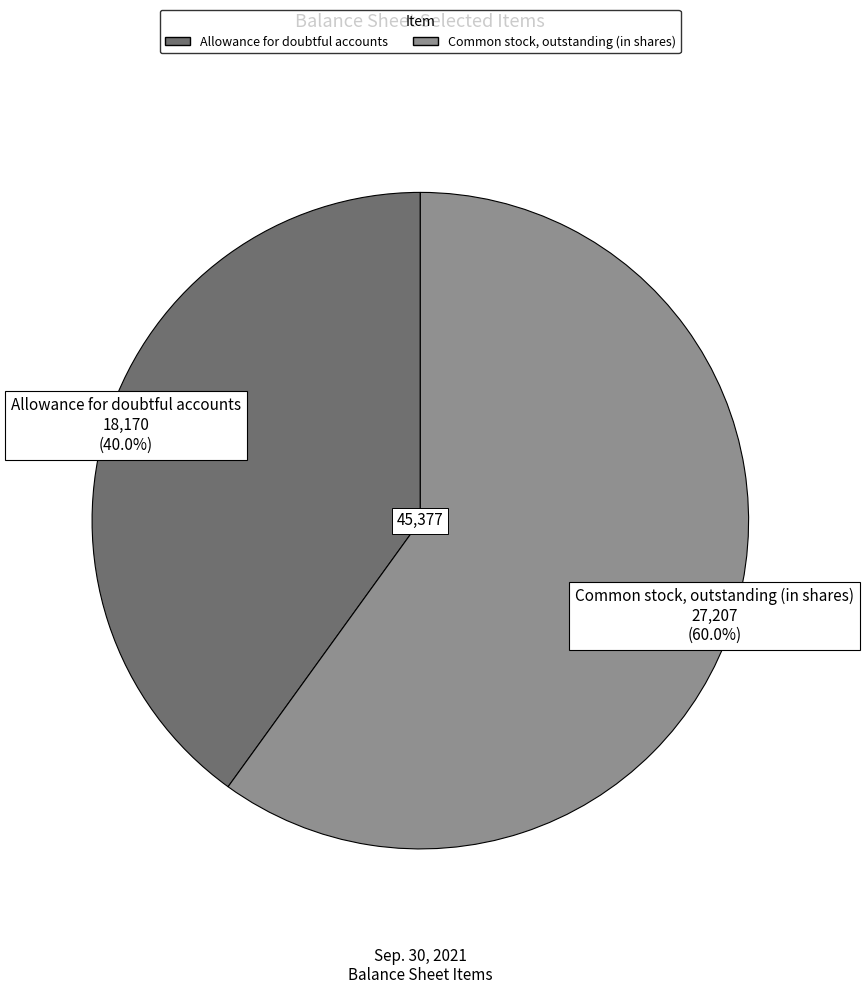

Between Allowance for doubtful accounts and Common stock, outstanding (in shares), which is larger?

Common stock, outstanding (in shares)